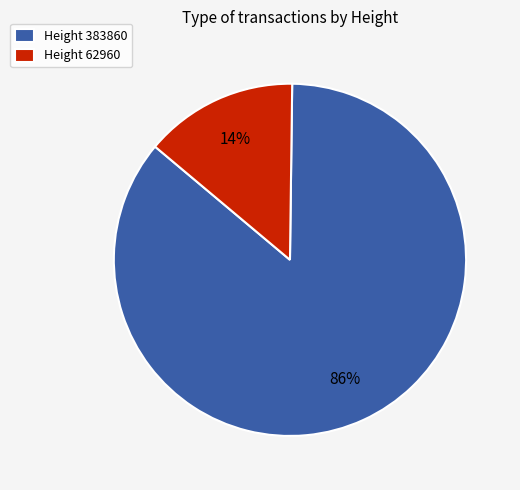

What is the largest slice in the pie chart?

Height 383860